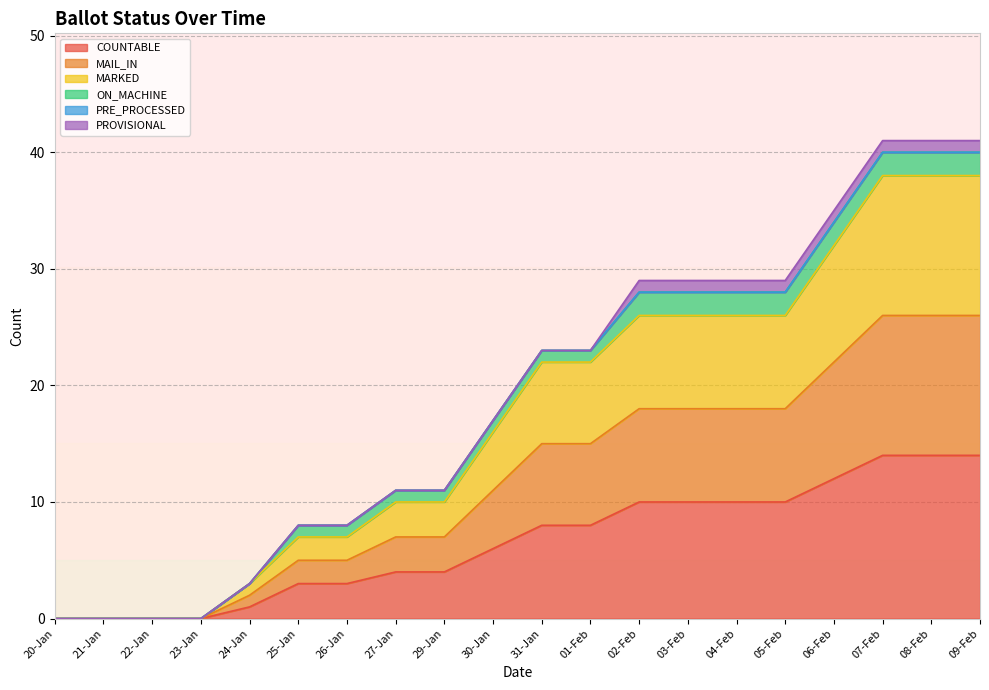

What is the label of the 11th point from the right?

30-Jan